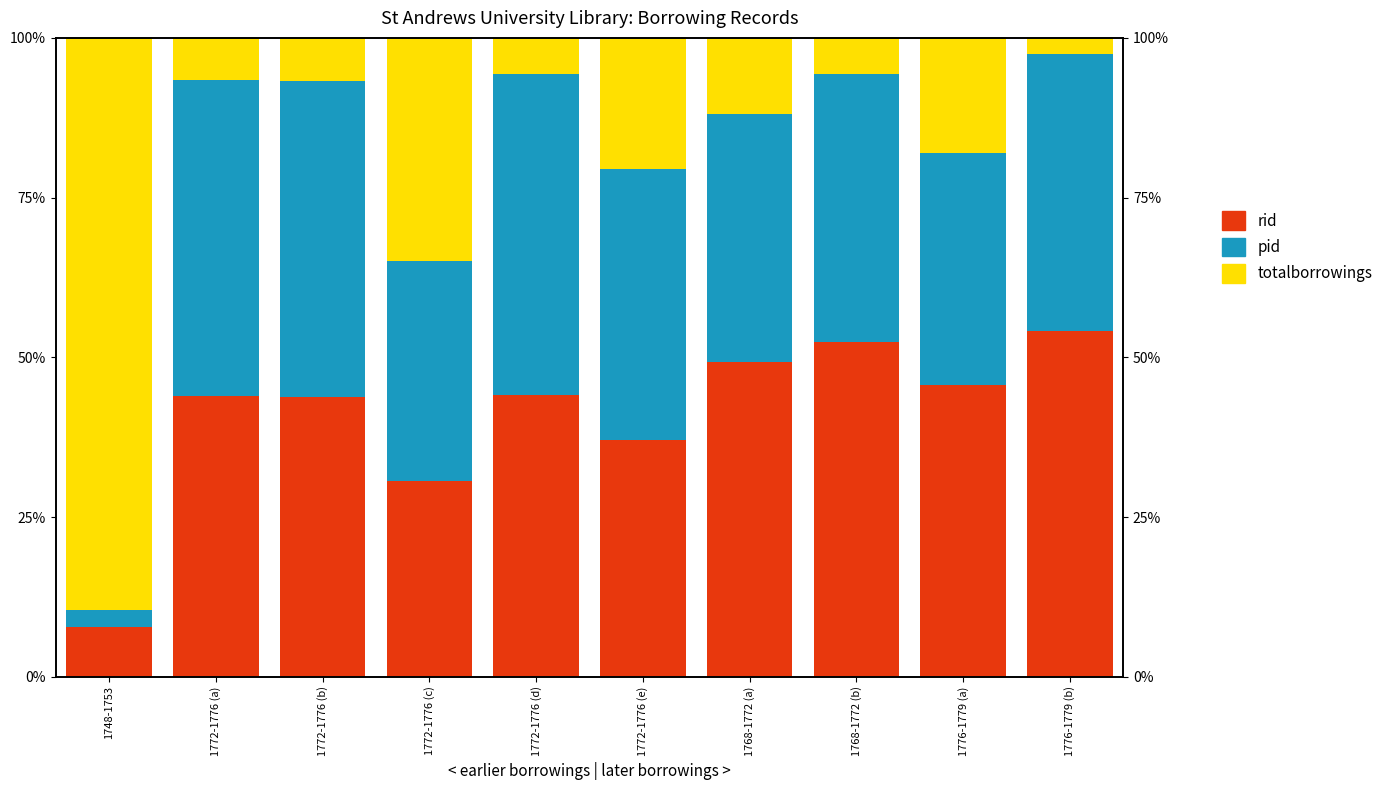

List the labels in order of pid value, largest first.

1772-1776 (d), 1772-1776 (a), 1772-1776 (b), 1776-1779 (b), 1772-1776 (e), 1768-1772 (b), 1768-1772 (a), 1776-1779 (a), 1772-1776 (c), 1748-1753